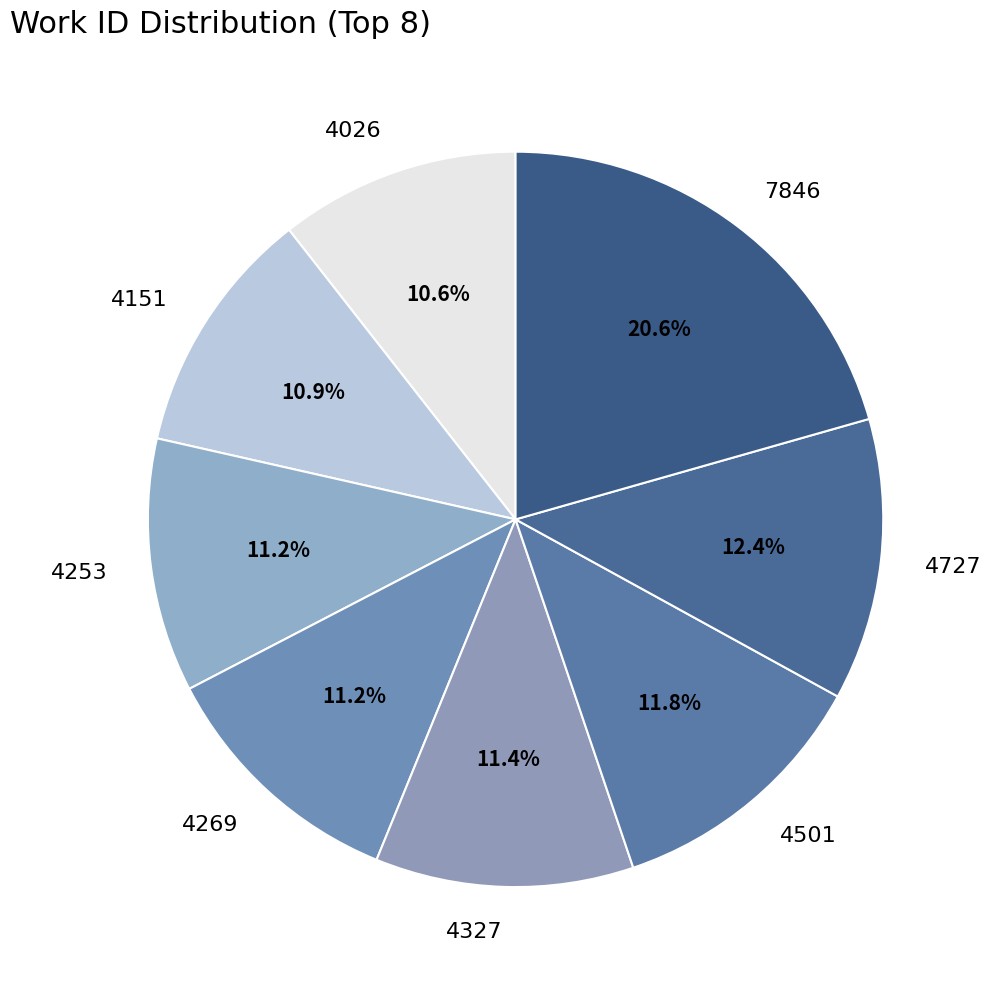

To the nearest percent, what portion does 4269 represent?

11%